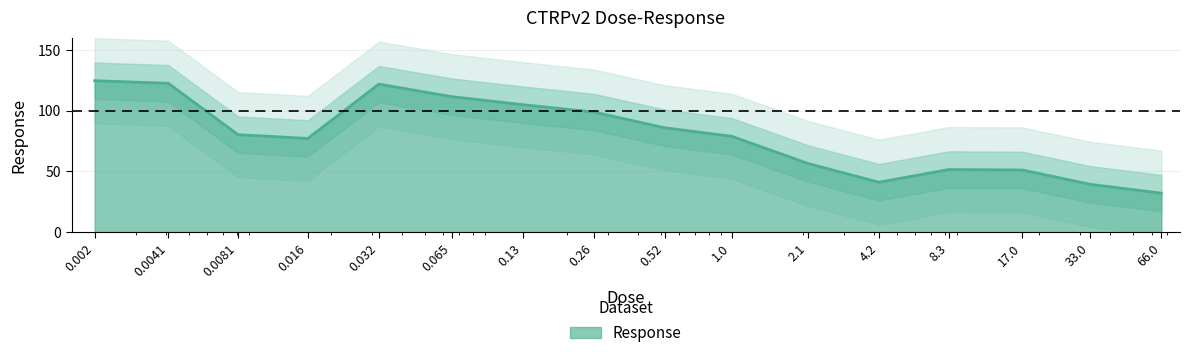

How many interior local valleys (lower than both neighbors) does the data have?

2